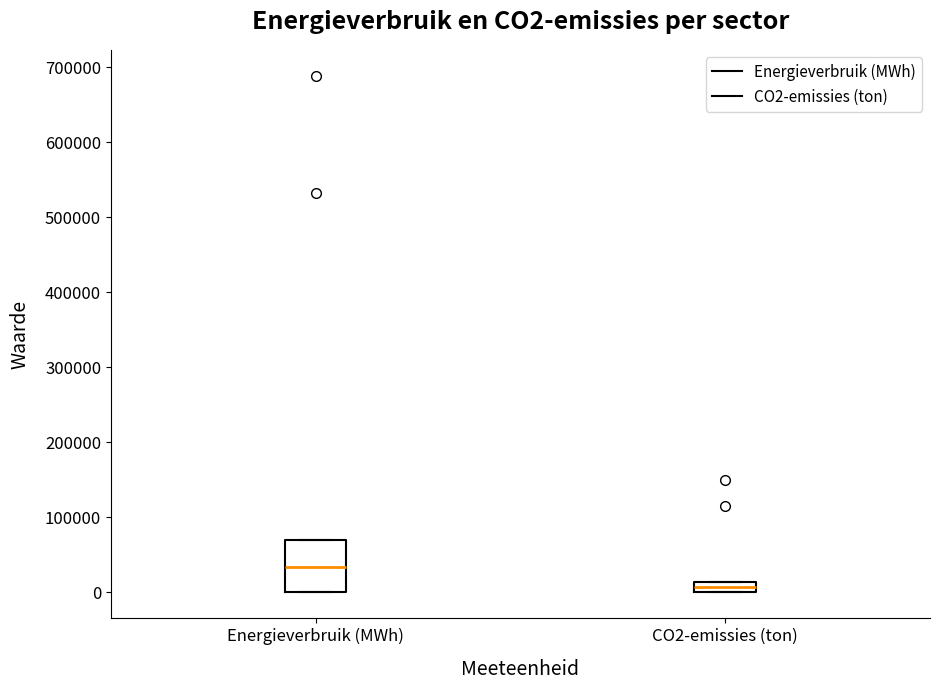

Where is the lower edge of the box for Energieverbruik (MWh) on the y-axis? The values are not printed on the chart, so give them approximately, as read against the axis.

0